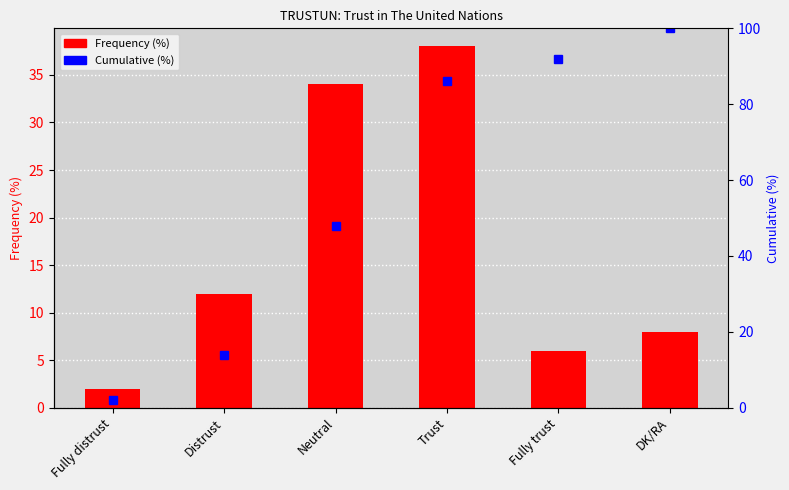

What is the difference between the highest and lowest values at Trust?

48